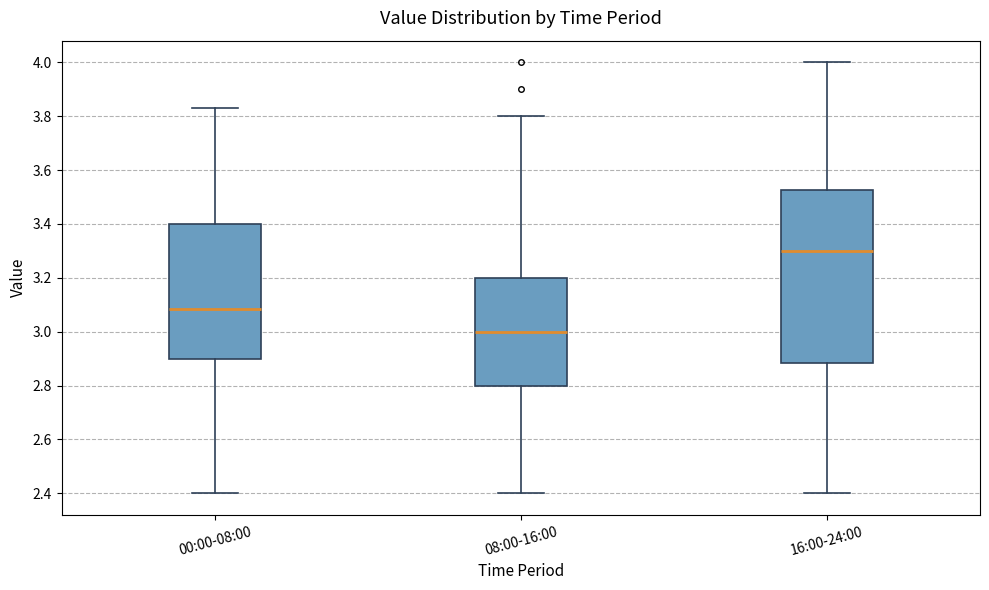

Reading left to right, transcribe this box plot: for each box, give where its median line is, the range the box spans, and where its two whiskers end, as read against the y-axis. The values are not printed on the chart, so give them approximately, as read against the axis.

00:00-08:00: median 3.08, box 2.90 to 3.40, whiskers 2.40 to 3.84
08:00-16:00: median 3.00, box 2.80 to 3.20, whiskers 2.40 to 3.80
16:00-24:00: median 3.30, box 2.88 to 3.52, whiskers 2.40 to 4.00